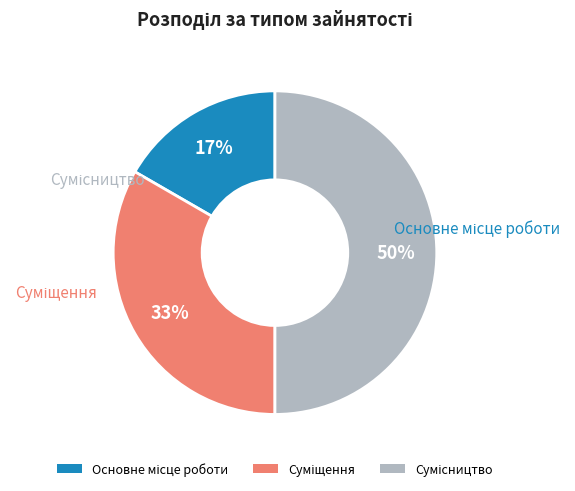

How many slices are in this pie chart?

3